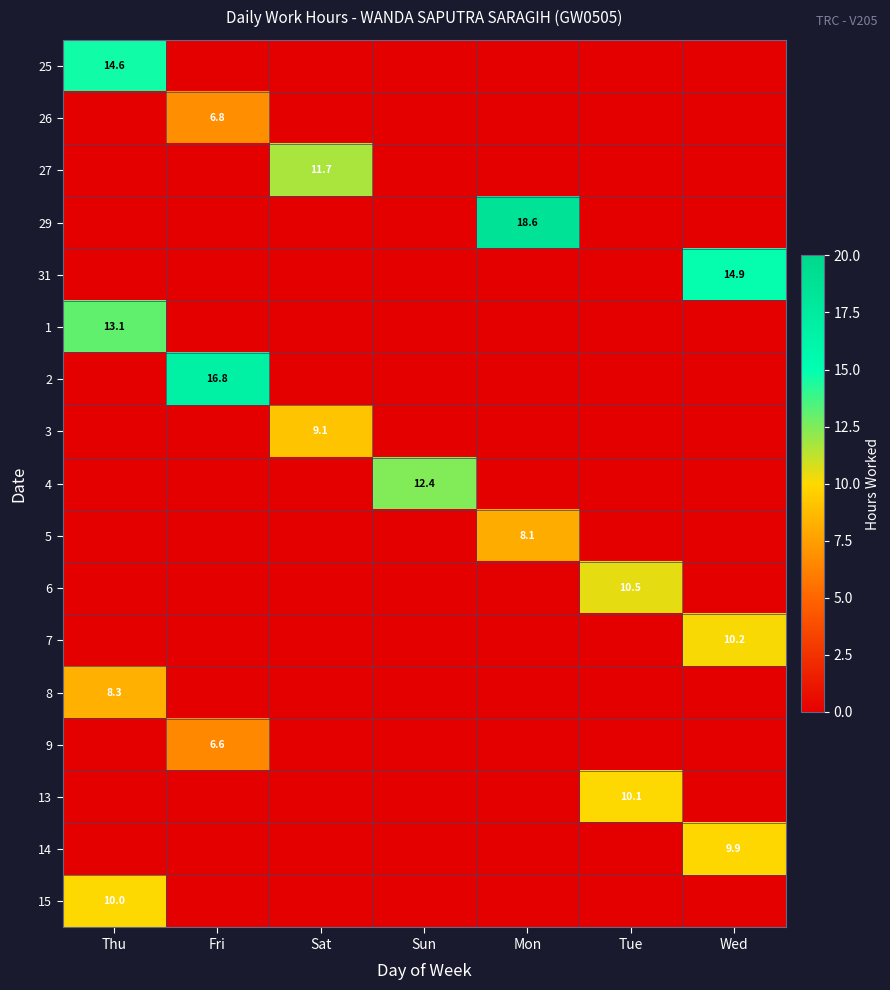

True or false: 26 has a value of 0.0 at Tue.

True